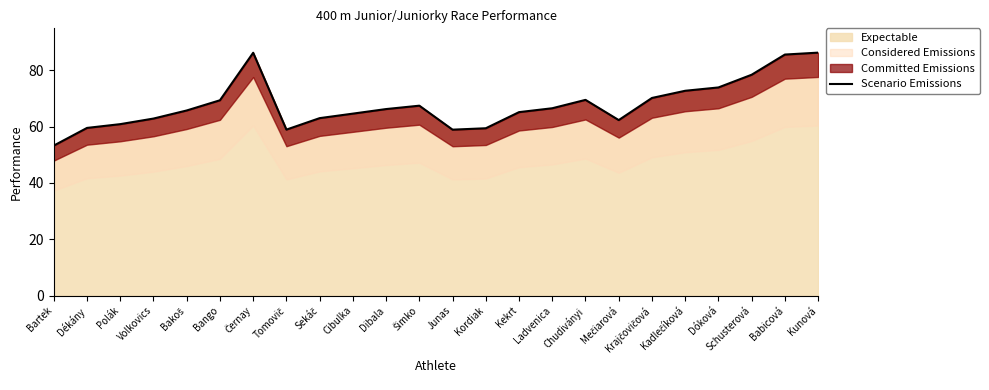

What is the change in value from Bartek to Dóková?

+20.6